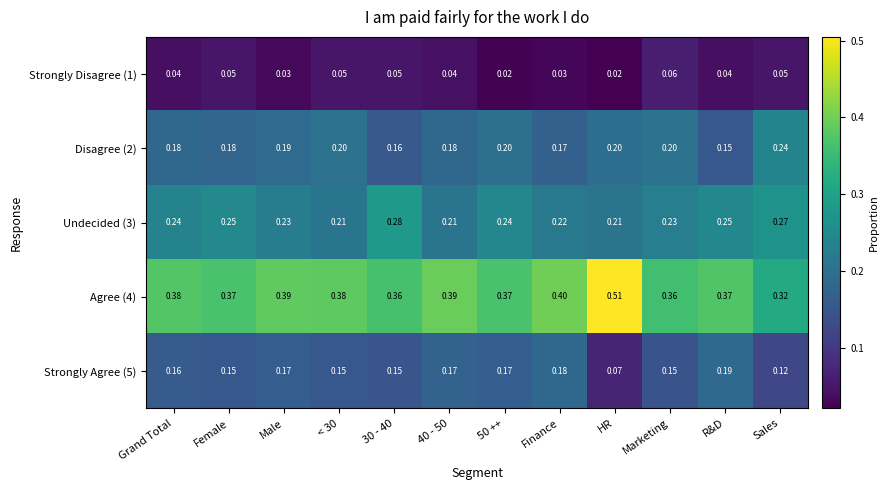

Is the value of Strongly Disagree (1) at Finance greater than the value of Strongly Agree (5) at HR?

No